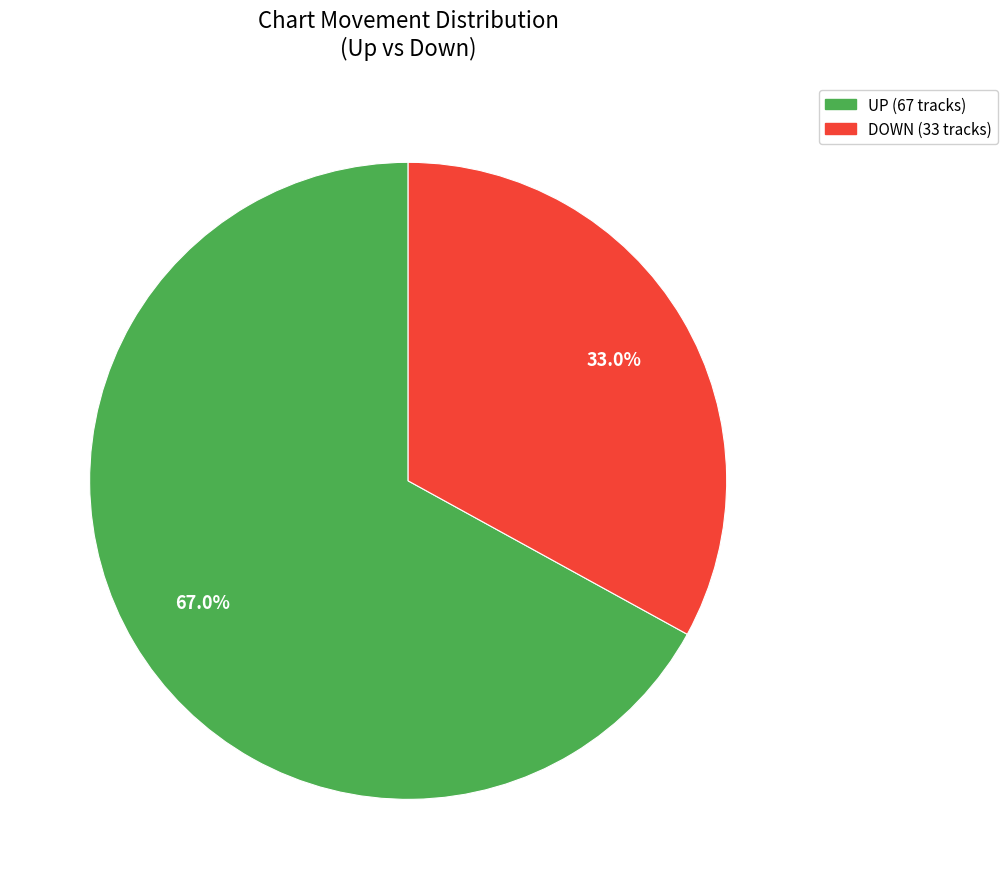

Does any single category account for the majority?

Yes